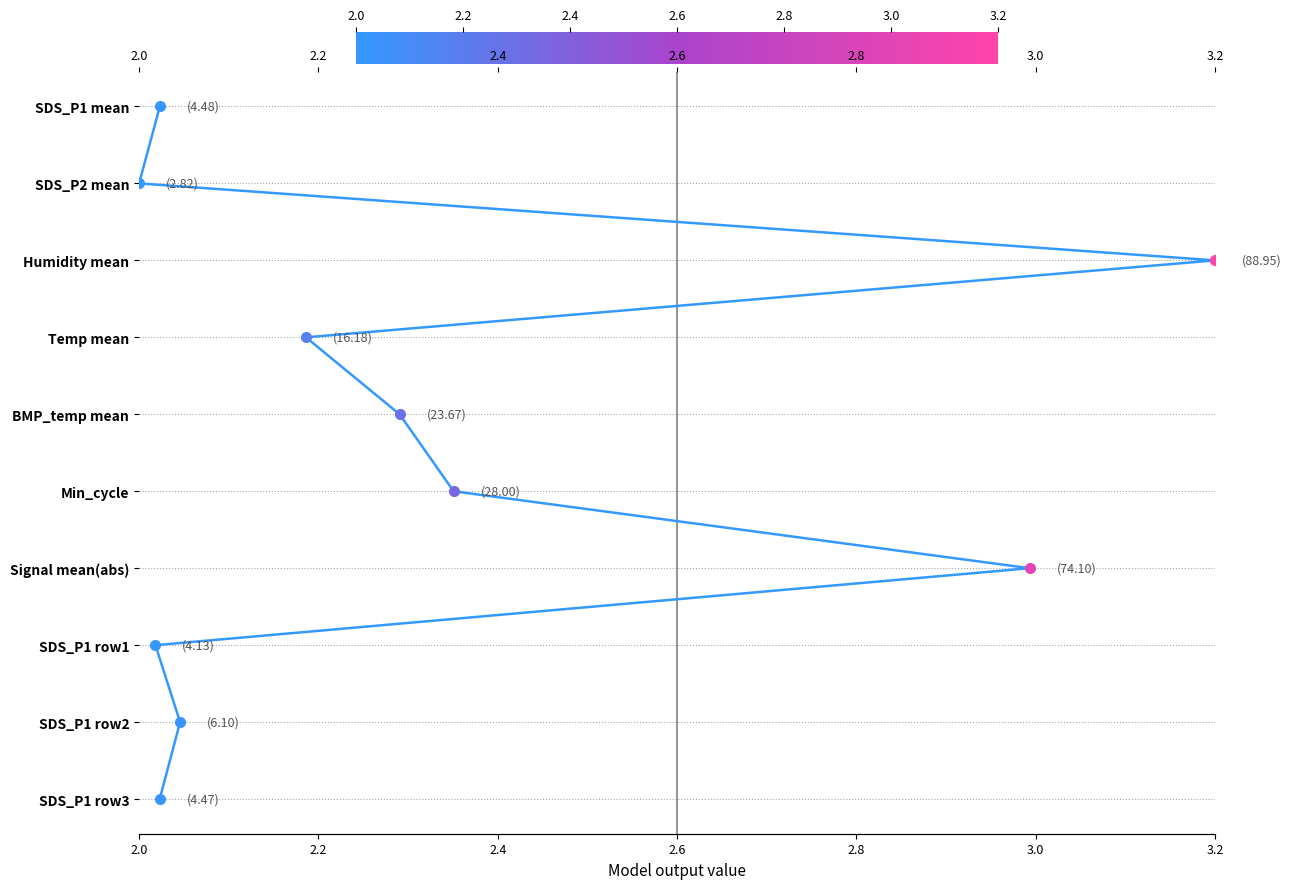

The chart shows a value of -5 at 2.0. True or false?

False